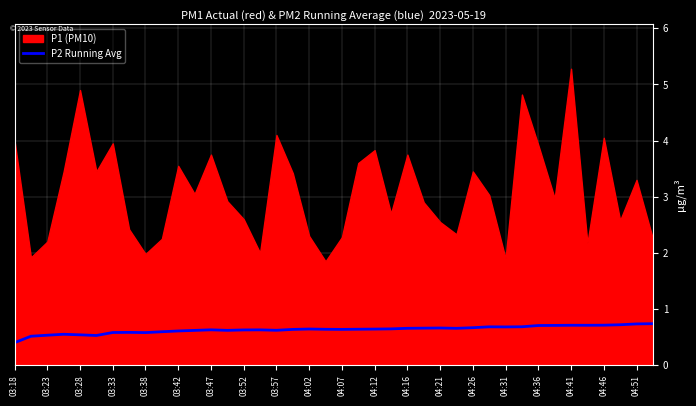

The P2 Running Avg series shows 0.2 at 03:38. True or false?

False